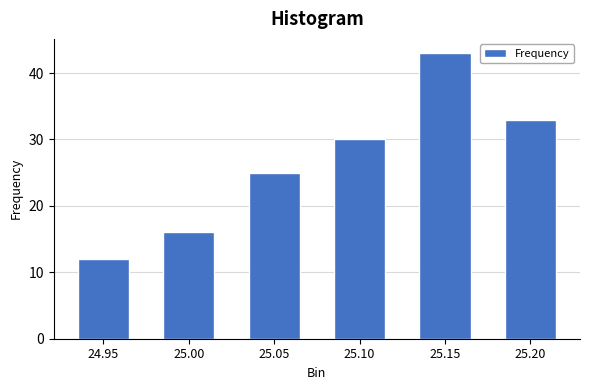

Reading left to right, what are all the values shown in this chart?

12	16	25	30	43	33